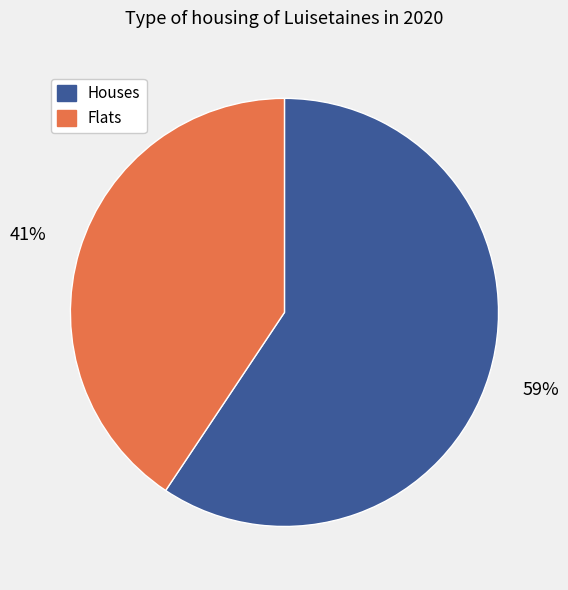

What percentage is the Flats slice, to the nearest percent?

41%